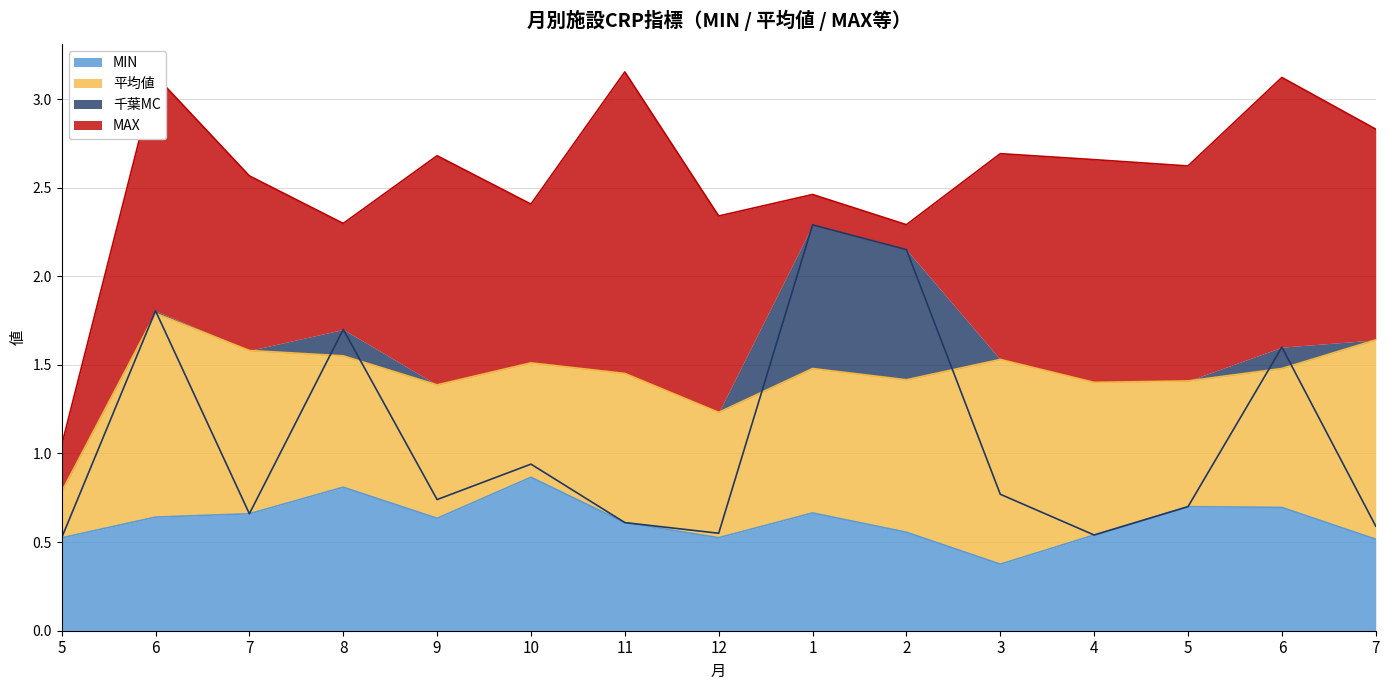

The MIN series shows 0.8 at 8. True or false?

True